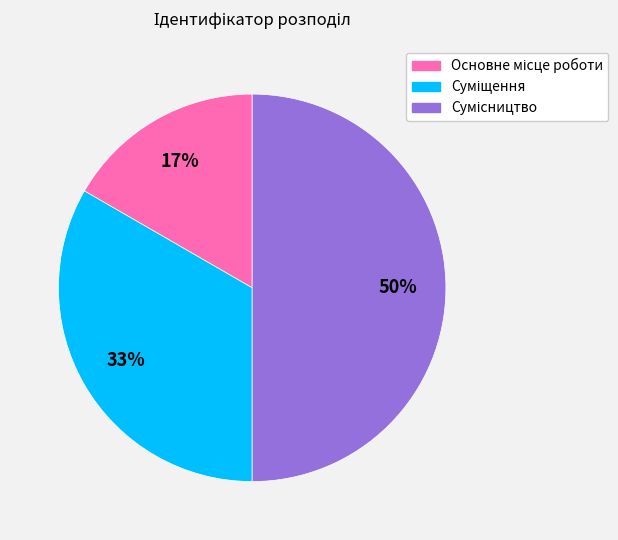

How many segments does this pie chart have?

3